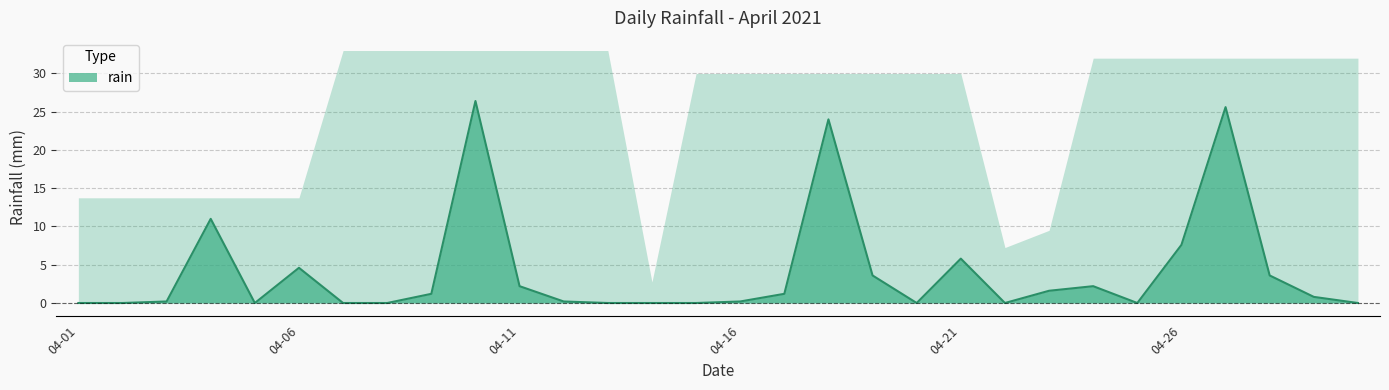

Which category has the highest value across all series?

2021-04-10